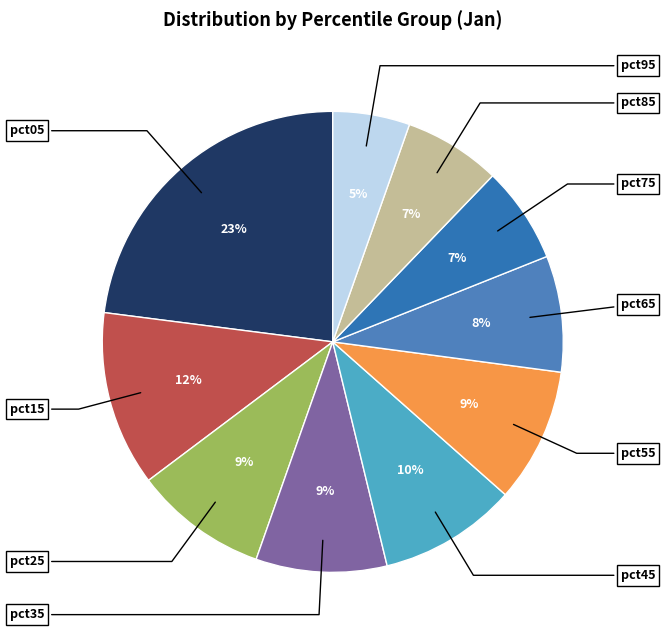

Which category has the biggest portion of the pie?

pct05